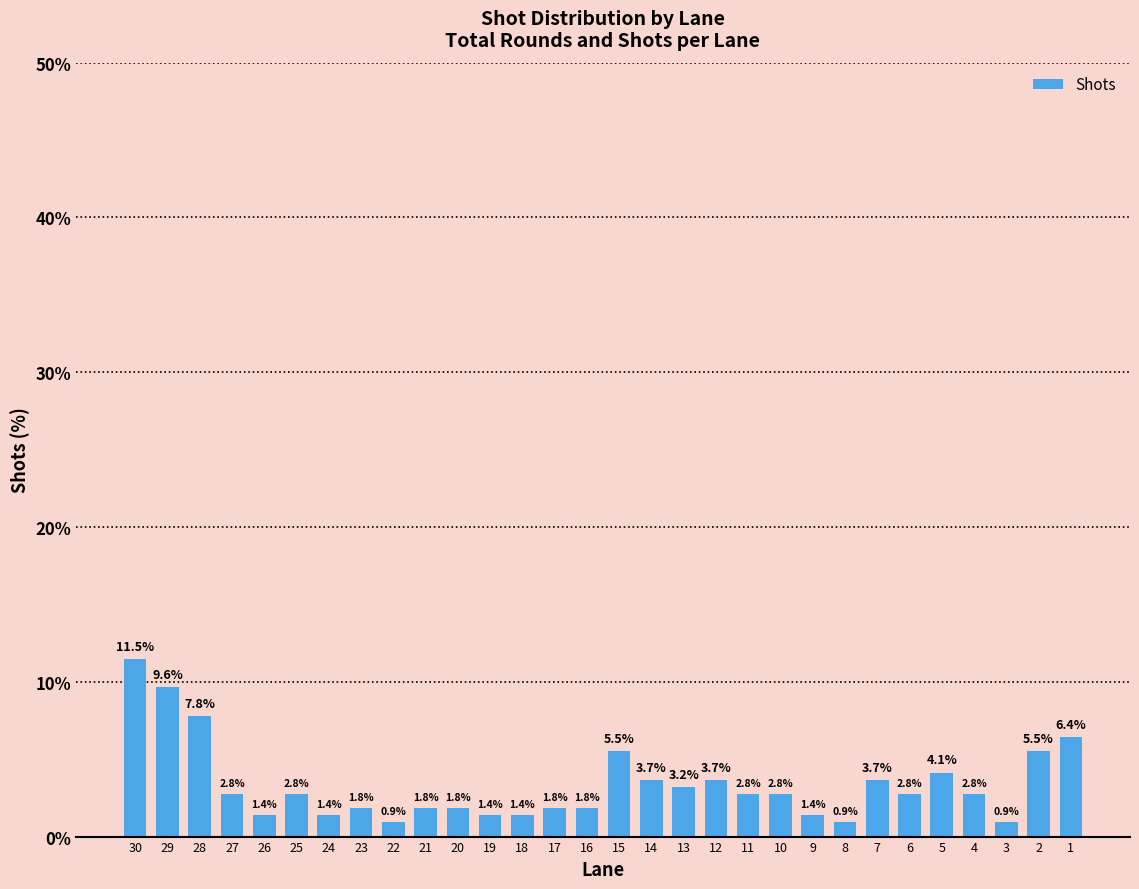

What is the ratio of the value at 20 to the value at 15?

0.3